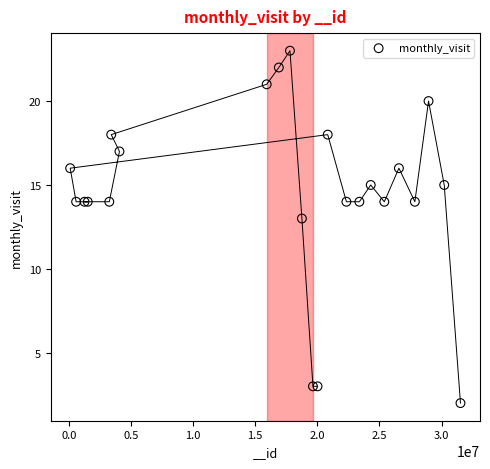

What Y value in the scatter plot is closest to 12?

13